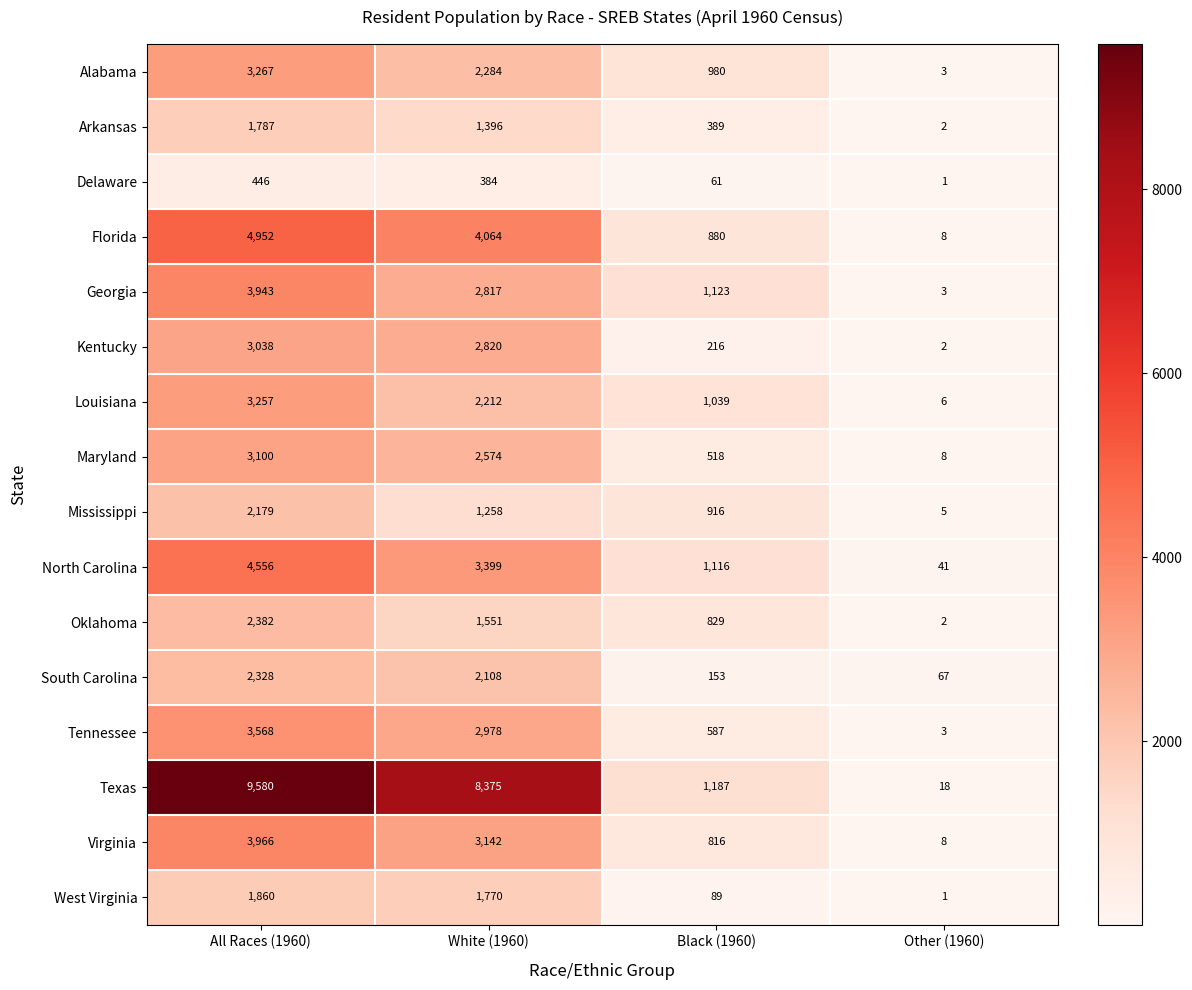

What is the sum of all North Carolina values?

9112